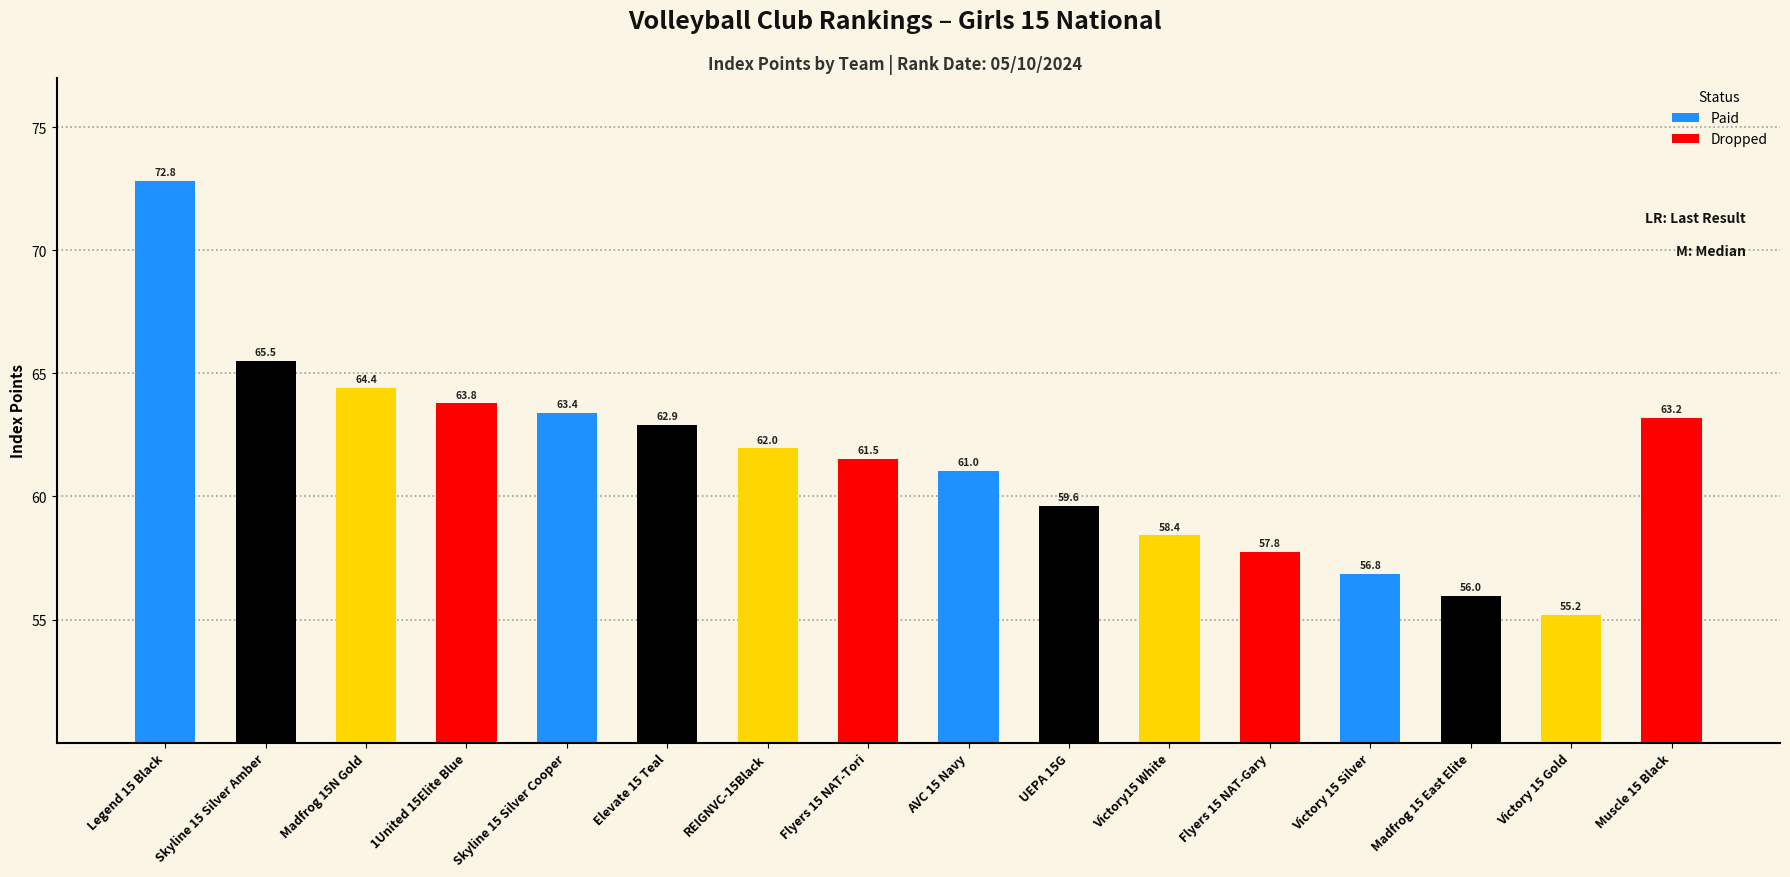

The chart shows a value of 42.5 at Madfrog 15N Gold. True or false?

False